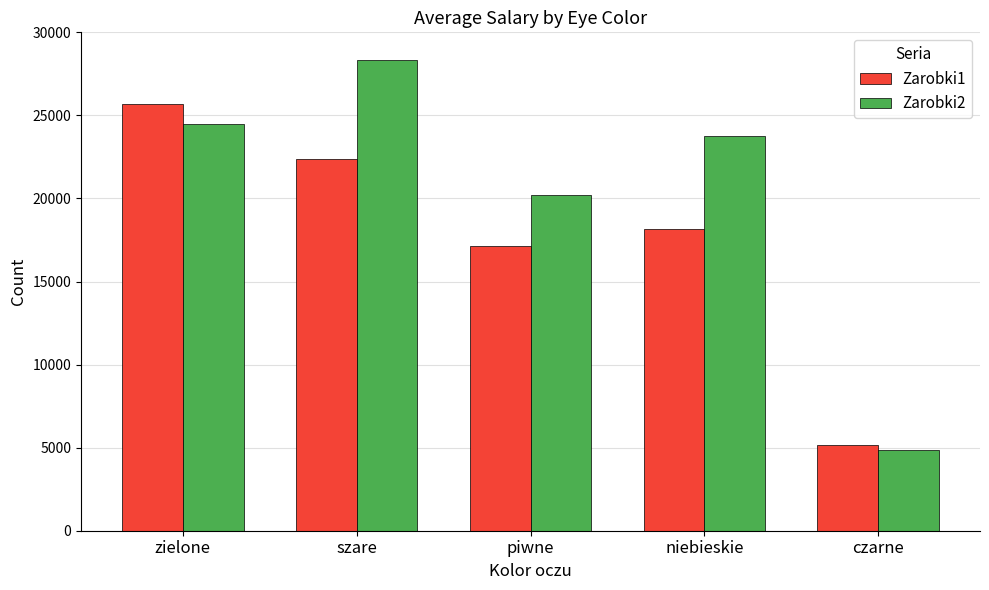

What is the difference between the maximum and minimum values in the Zarobki1 series?

20566.0